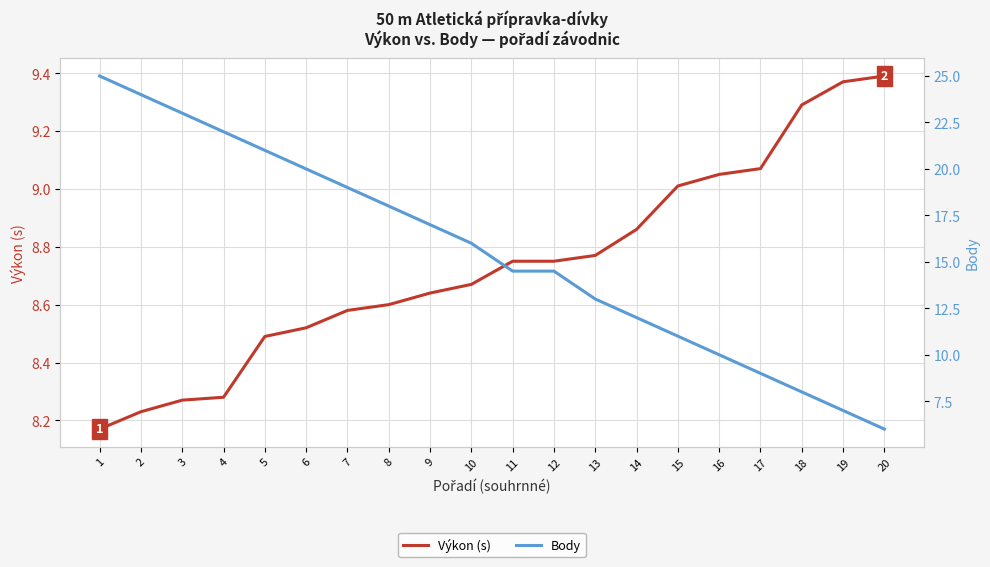

Reading right to left, list all the values displayed in this chart.

Výkon (s): 9.4	9.4	9.3	9.1	9.1	9.0	8.9	8.8	8.8	8.8	8.7	8.6	8.6	8.6	8.5	8.5	8.3	8.3	8.2	8.2
Body: 6.0	7.0	8.0	9.0	10.0	11.0	12.0	13.0	14.5	14.5	16.0	17.0	18.0	19.0	20.0	21.0	22.0	23.0	24.0	25.0